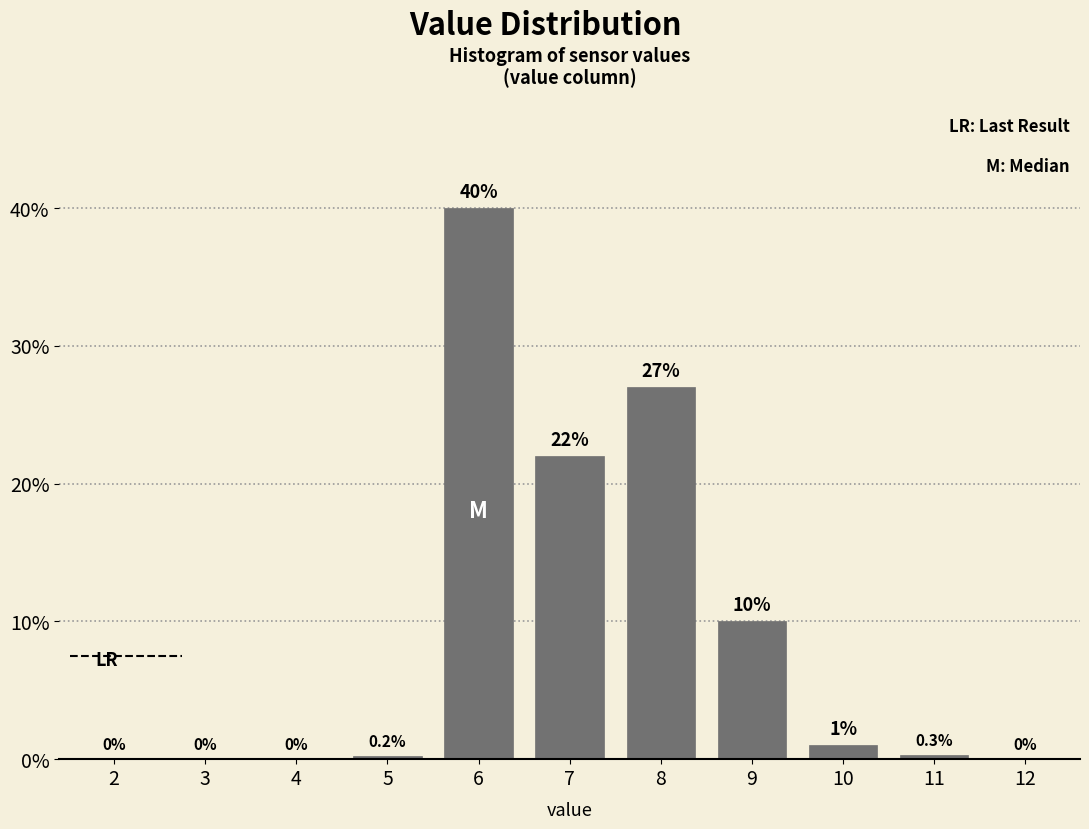

Reading left to right, list all the values displayed in this chart.

2=0.0	3=0.0	4=0.0	5=0.2	6=40.0	7=22.0	8=27.0	9=10.0	10=1.0	11=0.3	12=0.0